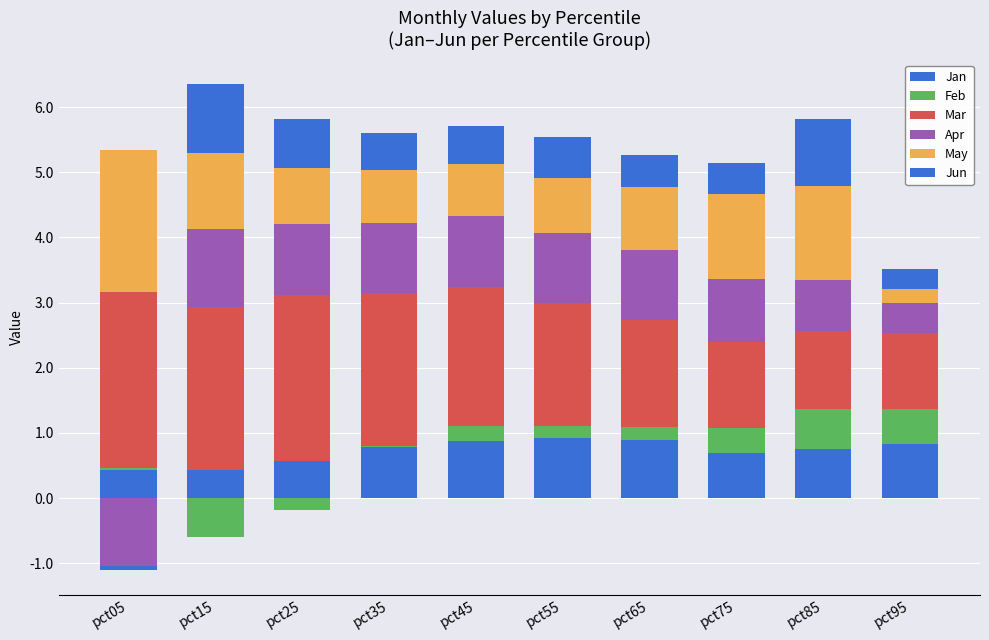

Which category has the highest value across all series?

pct05